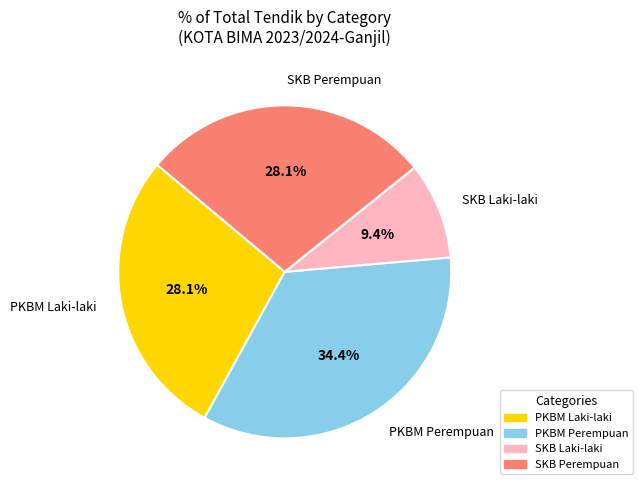

Is the sum of SKB Perempuan and SKB Laki-laki greater than half?

No